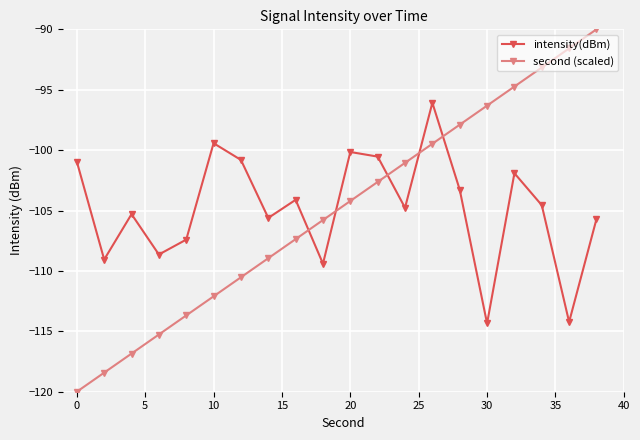

In intensity(dBm), how many points are lower than both neighbors (excluding endpoints)?

7